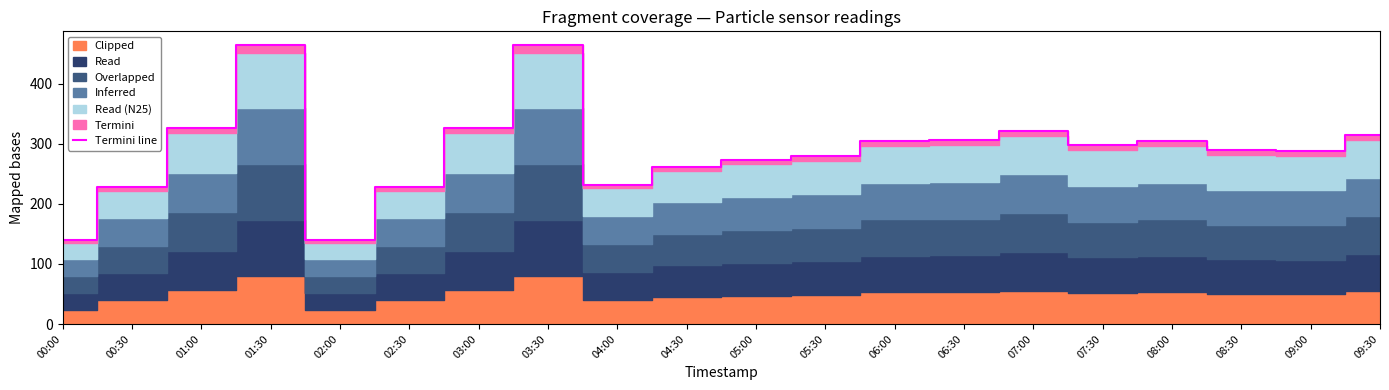

Which has a higher value, 04:30 or 00:00?

04:30